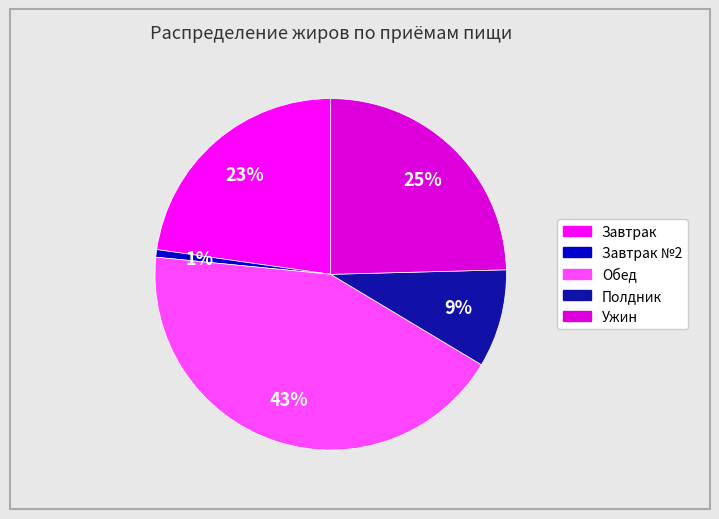

Is there a majority slice in this chart?

No